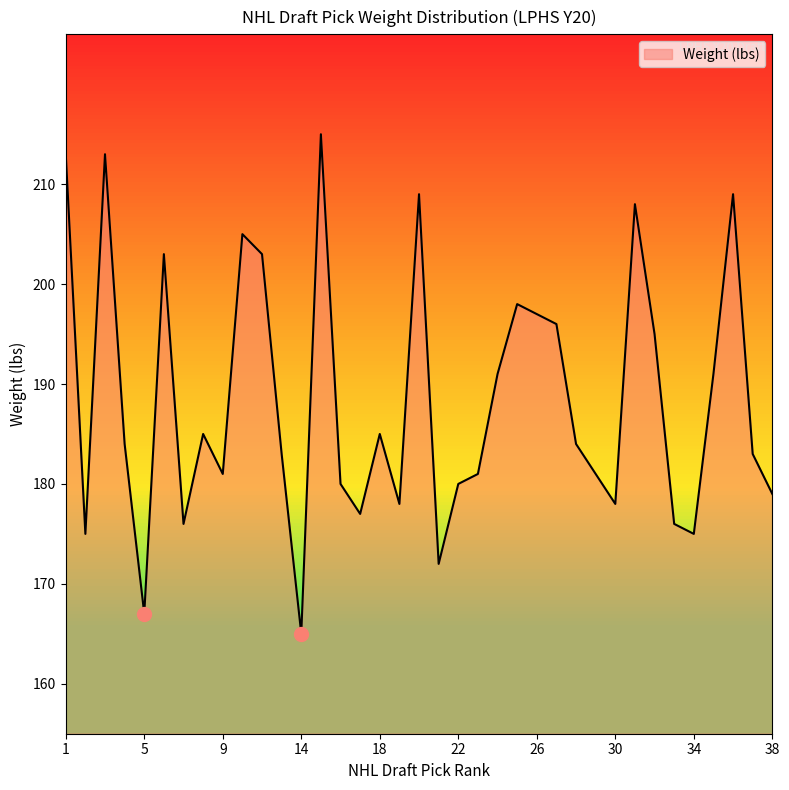

What is the difference between the maximum and minimum values?

50